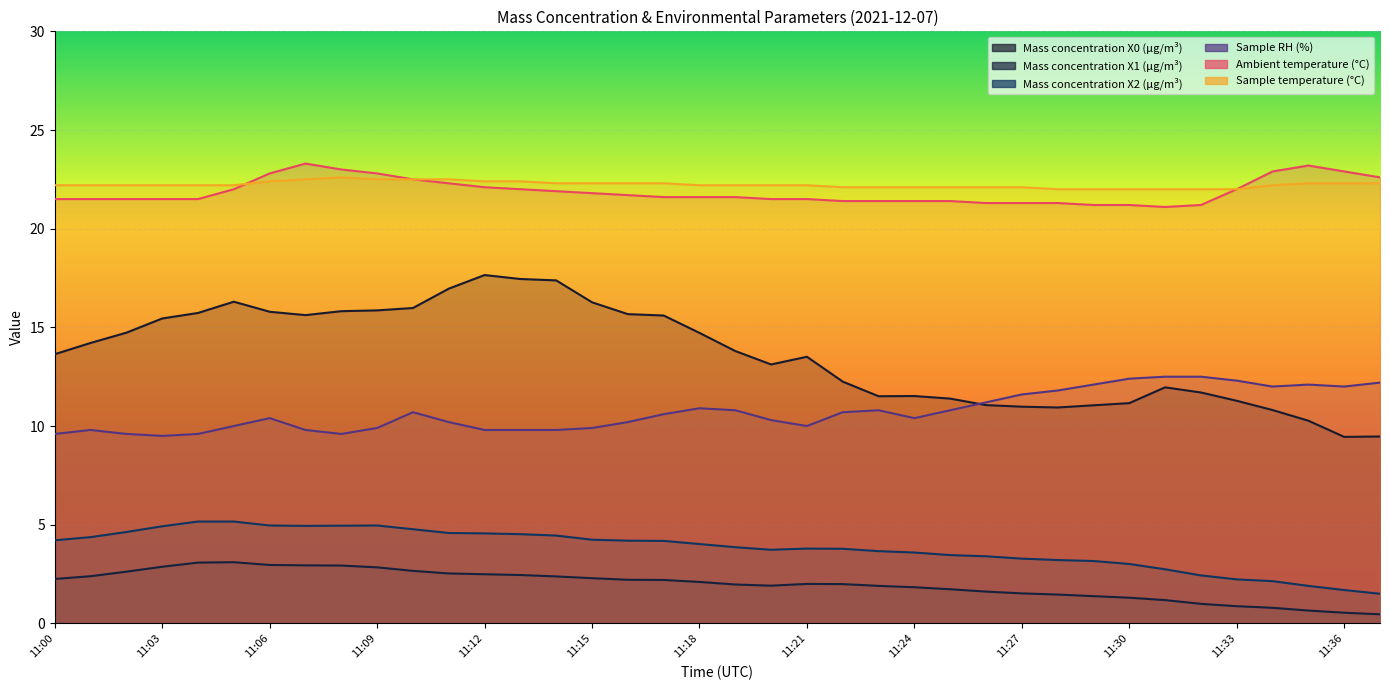

Which series changed the most between 11:05 and 11:07?

Ambient temperature (°C)